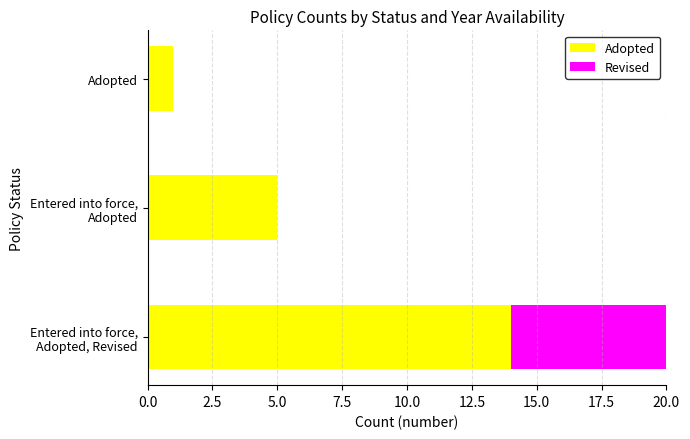

What position from the left is Entered into force, Adopted, Revised?

1